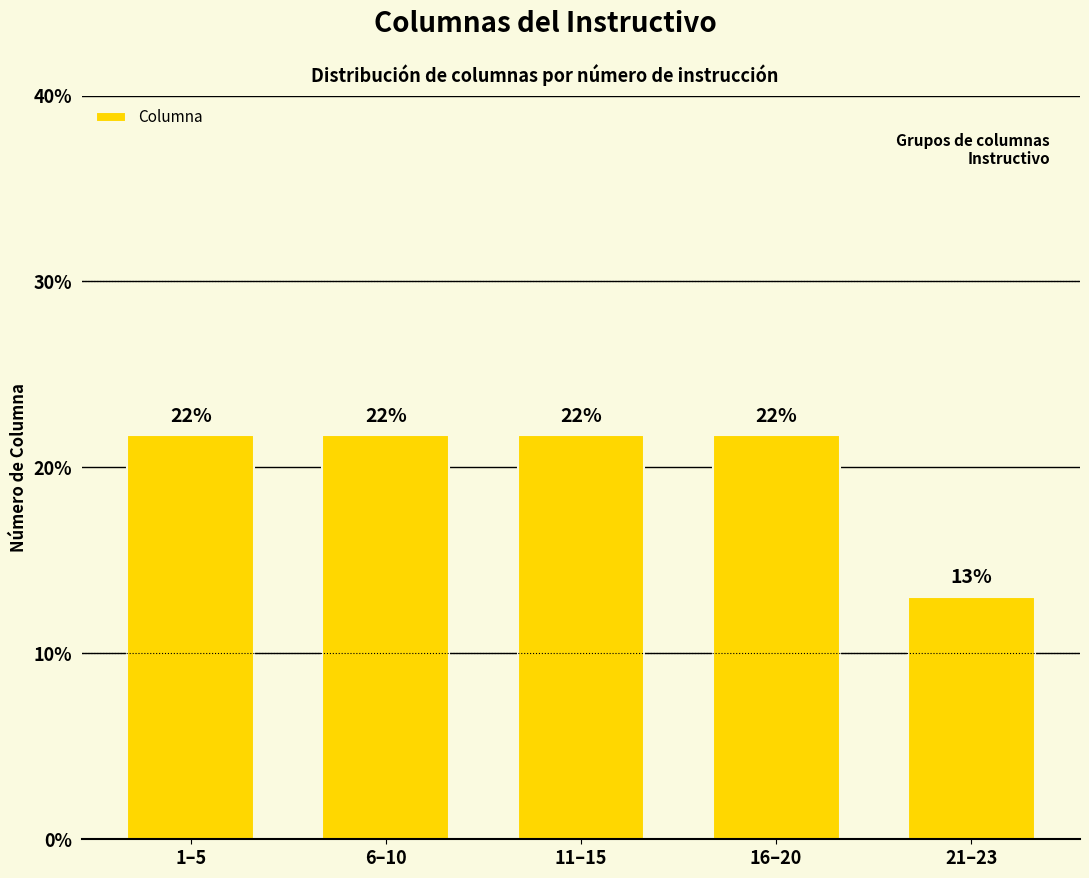

Are the bars horizontal?

No